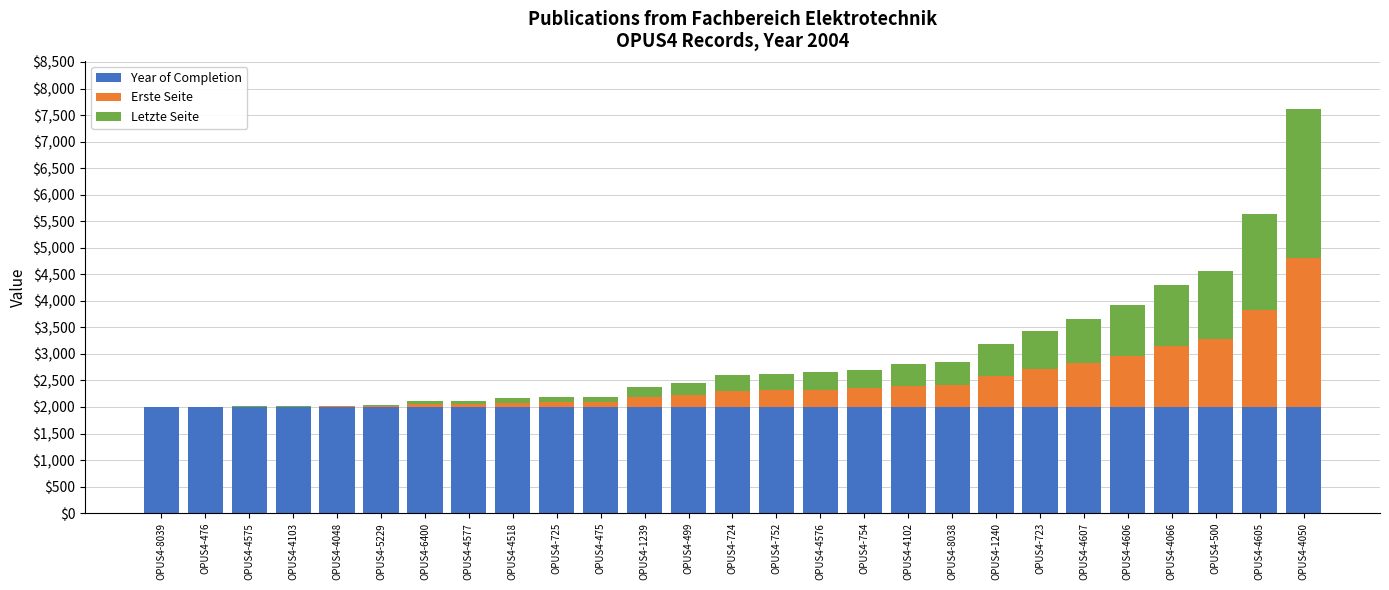

At which category is the sum across all series the highest?

OPUS4-4050